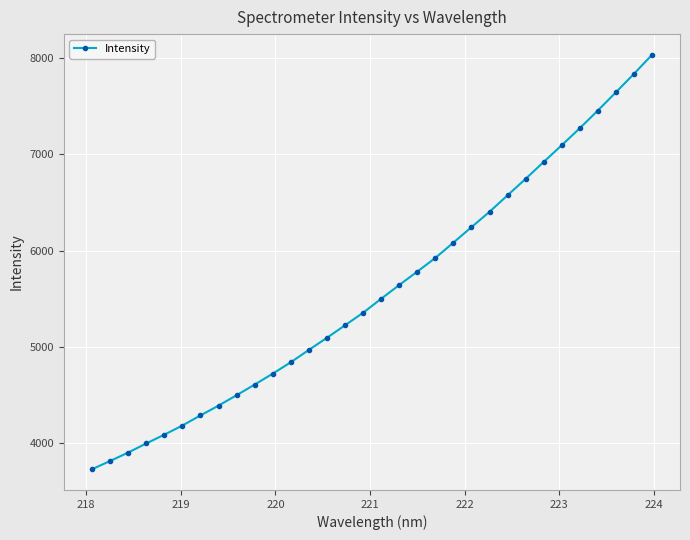

What is the average value?

5590.3